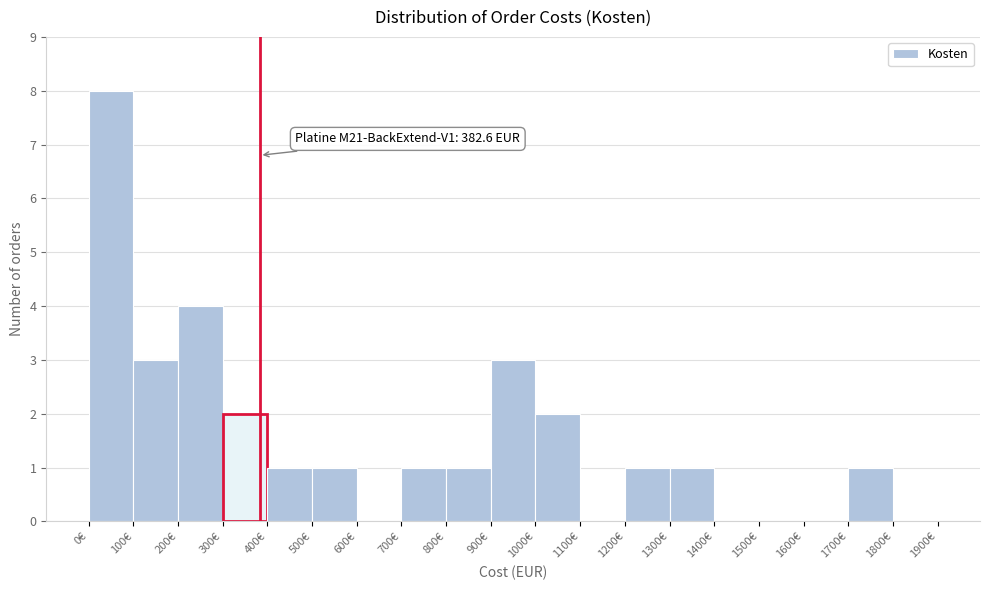

Over which range of the x-axis is the bar tallest?

0 to 100